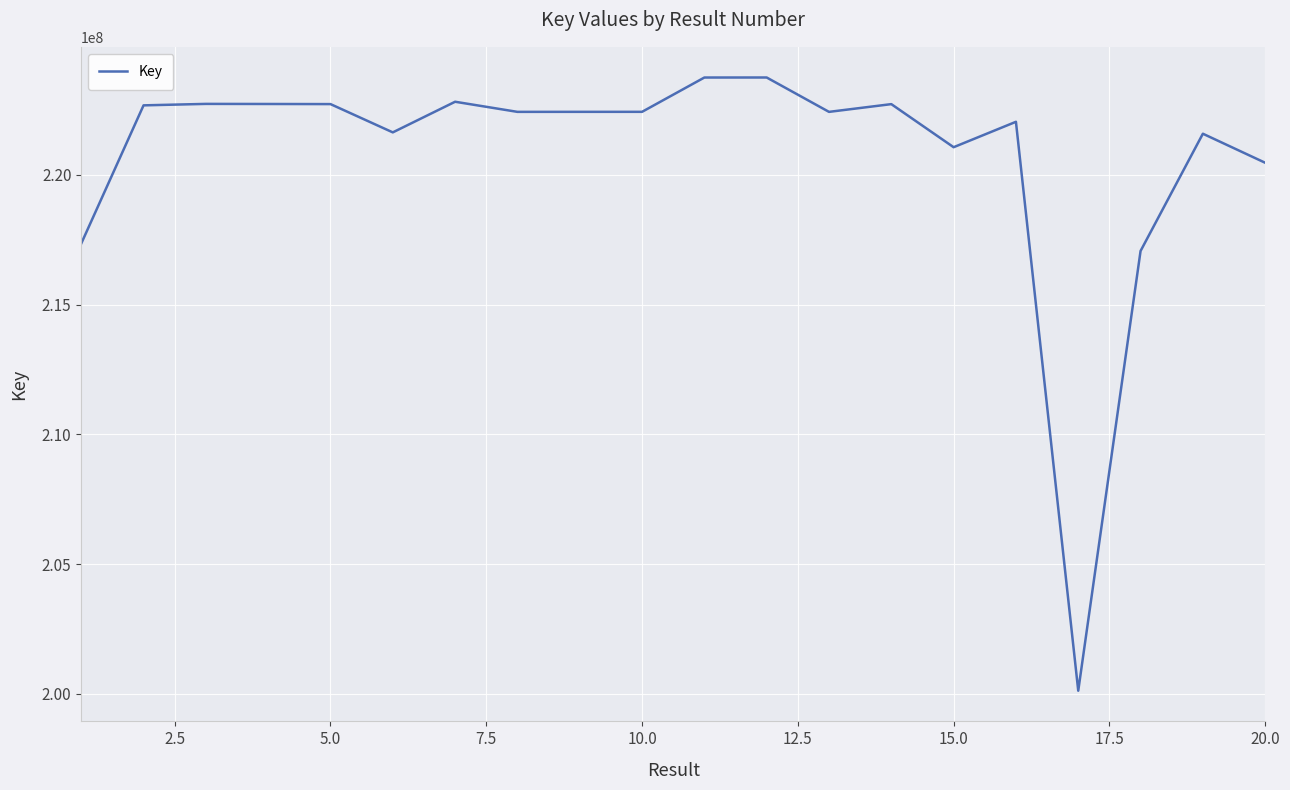

What is the greatest value displayed?

223753836